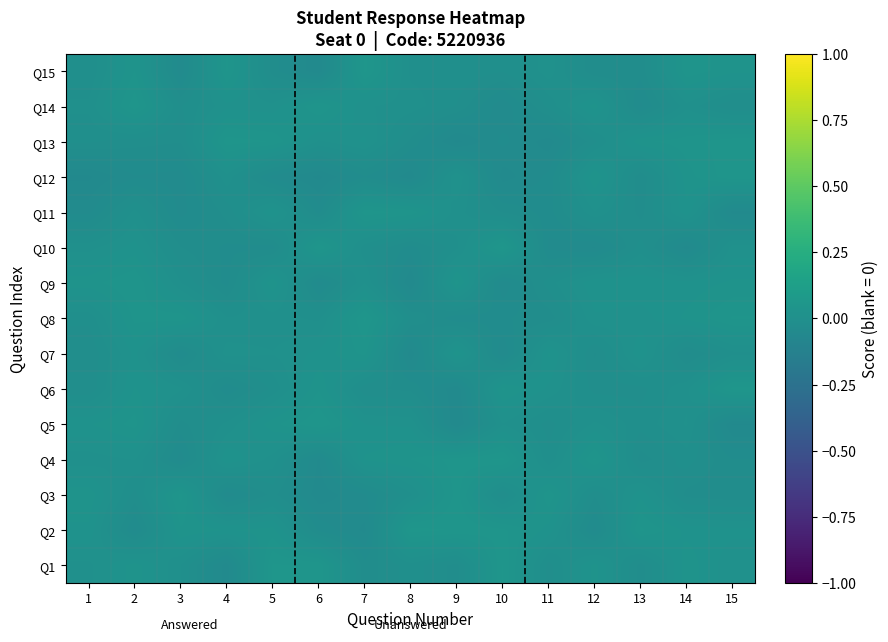

Which label corresponds to the largest value in the chart?

10